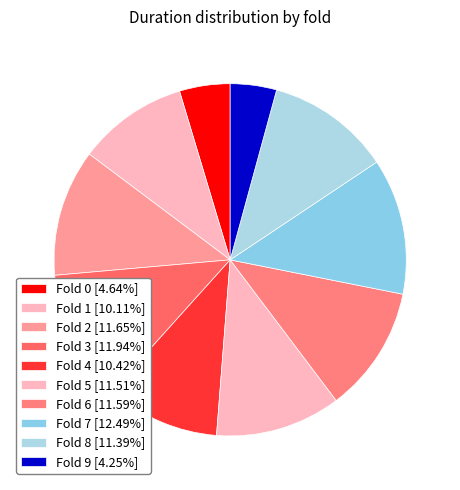

Count the number of slices in the pie.

10